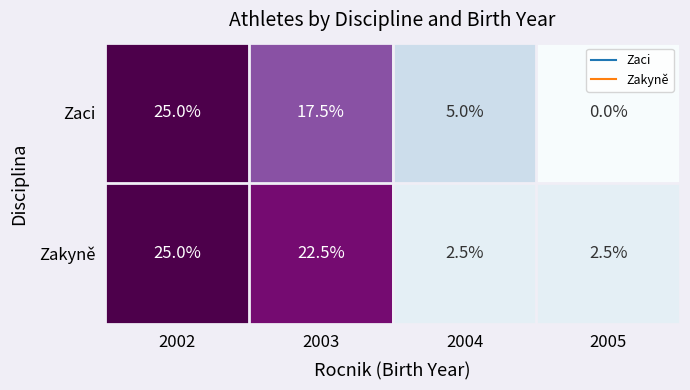

What is the sum of all Zakyně values?

52.5